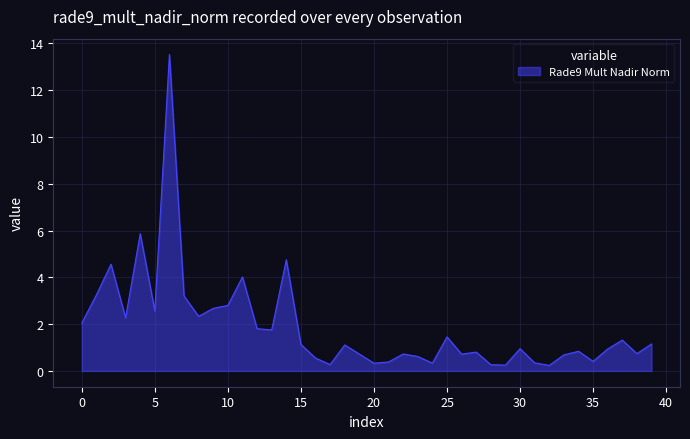

Does the chart have visible grid lines?

Yes